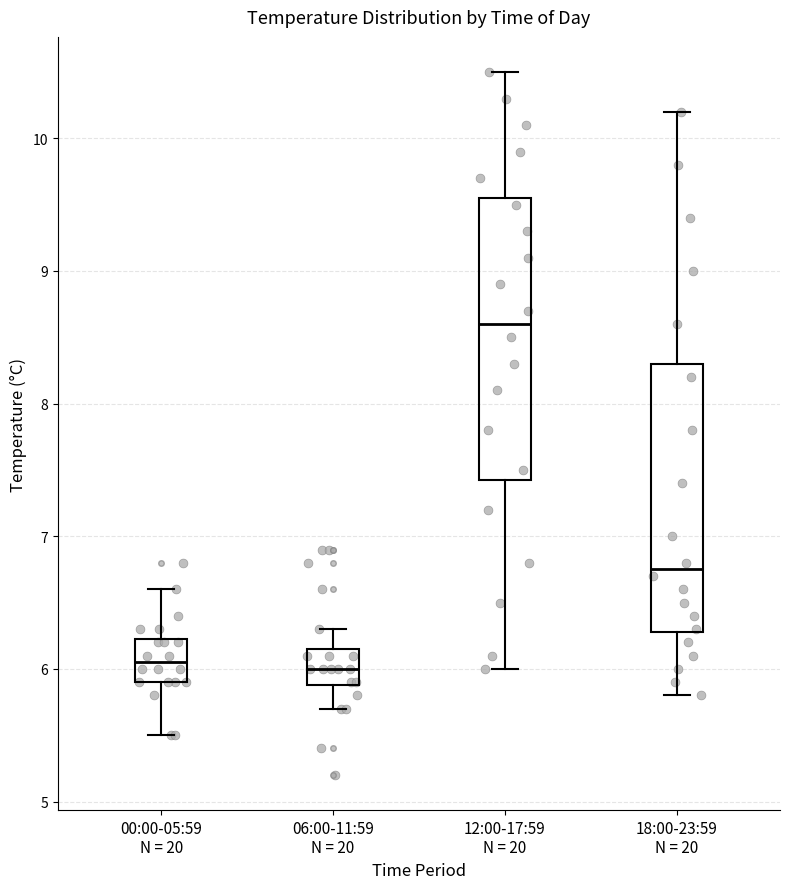

Where is the upper edge of the box for 12:00-17:59 N = 20 on the y-axis? The values are not printed on the chart, so give them approximately, as read against the axis.

9.6